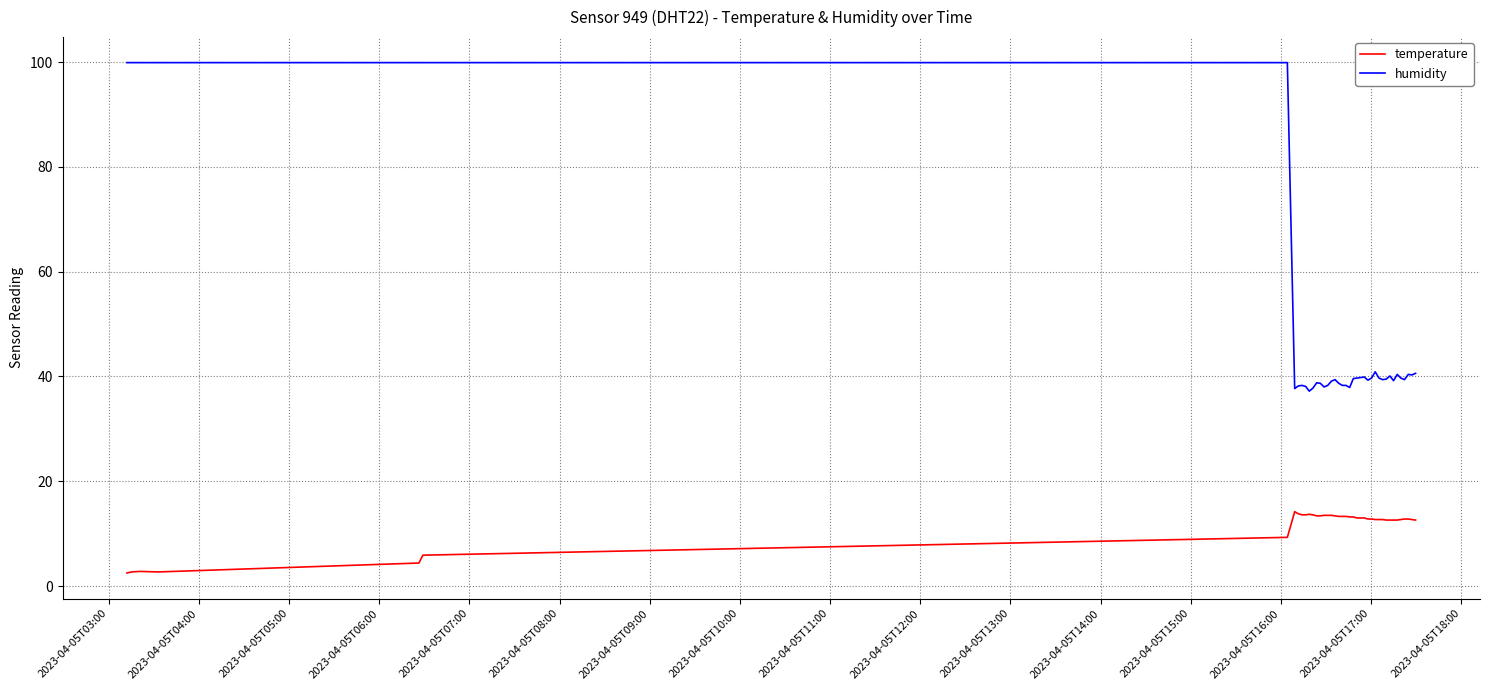

Which series has the largest total across all categories?

humidity